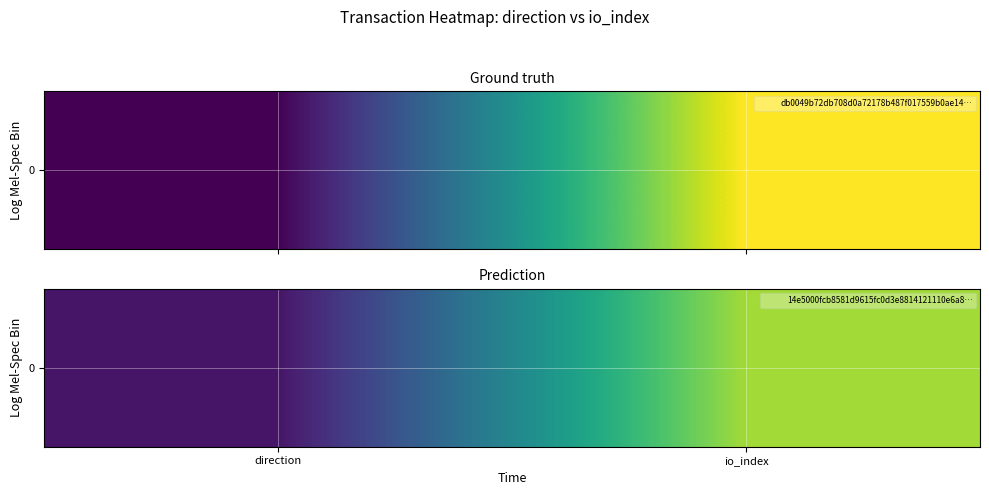

Is it true that the value at io_index is 30?

True